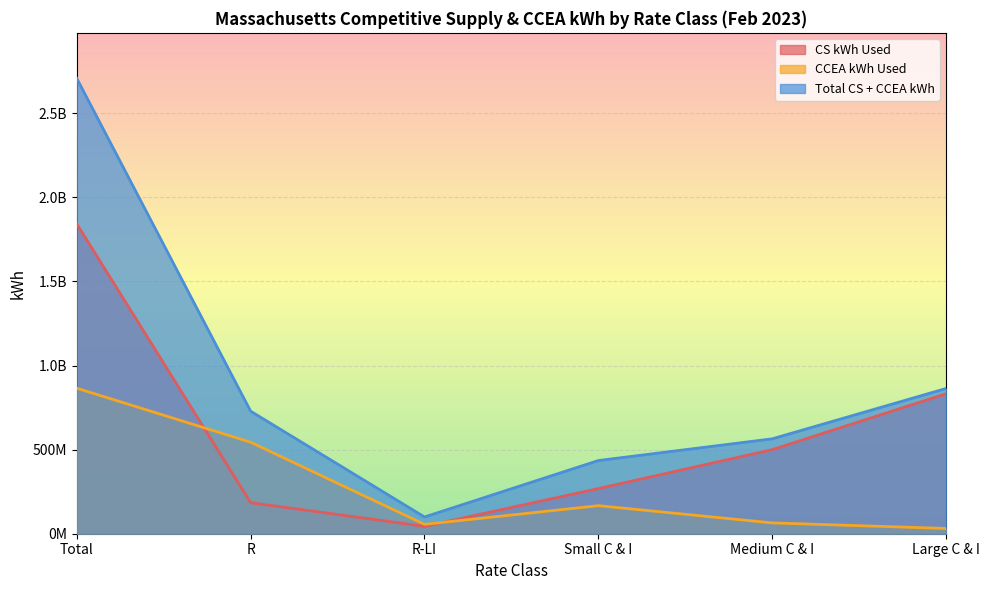

What position from the right is Small C & I?

3